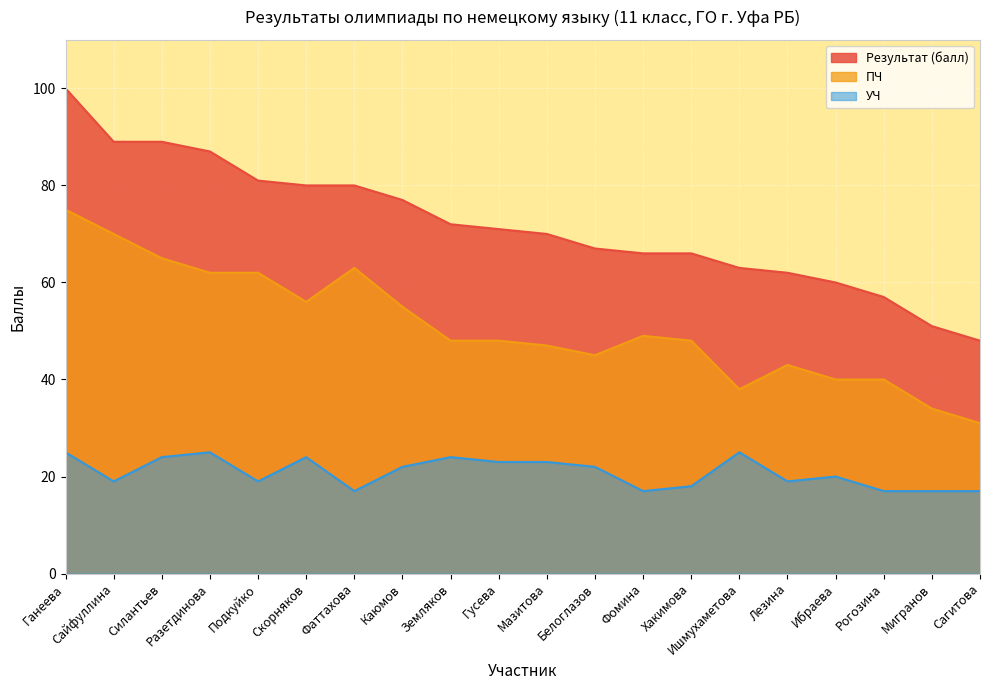

Where is Результат (балл) nearest to the value 74?

Земляков